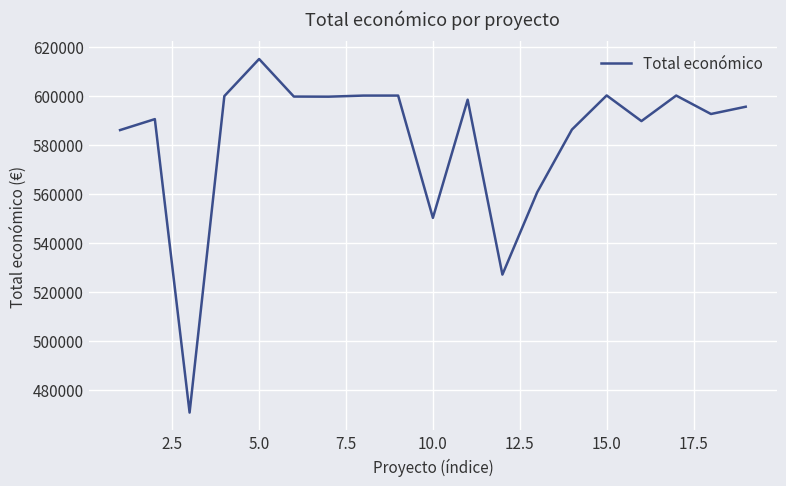

What is the difference between the maximum and minimum values?

144232